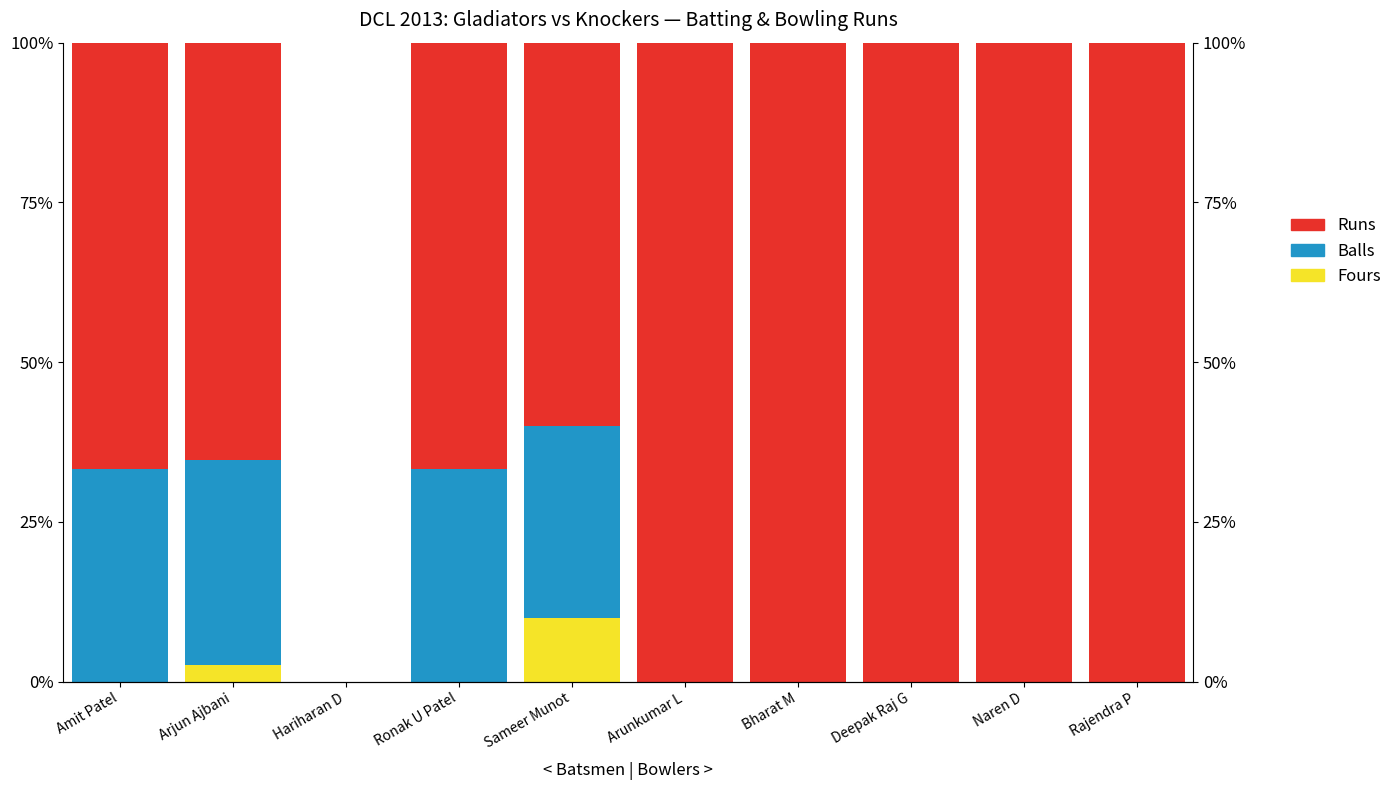

Reading left to right, transcribe all the data shown in this chart.

Fours: 0.0	2.6	0.0	0.0	10.0	0.0	0.0	0.0	0.0	0.0
Balls: 33.3	32.1	0.0	33.3	30.0	0.0	0.0	0.0	0.0	0.0
Runs: 66.7	65.4	0.0	66.7	60.0	100.0	100.0	100.0	100.0	100.0